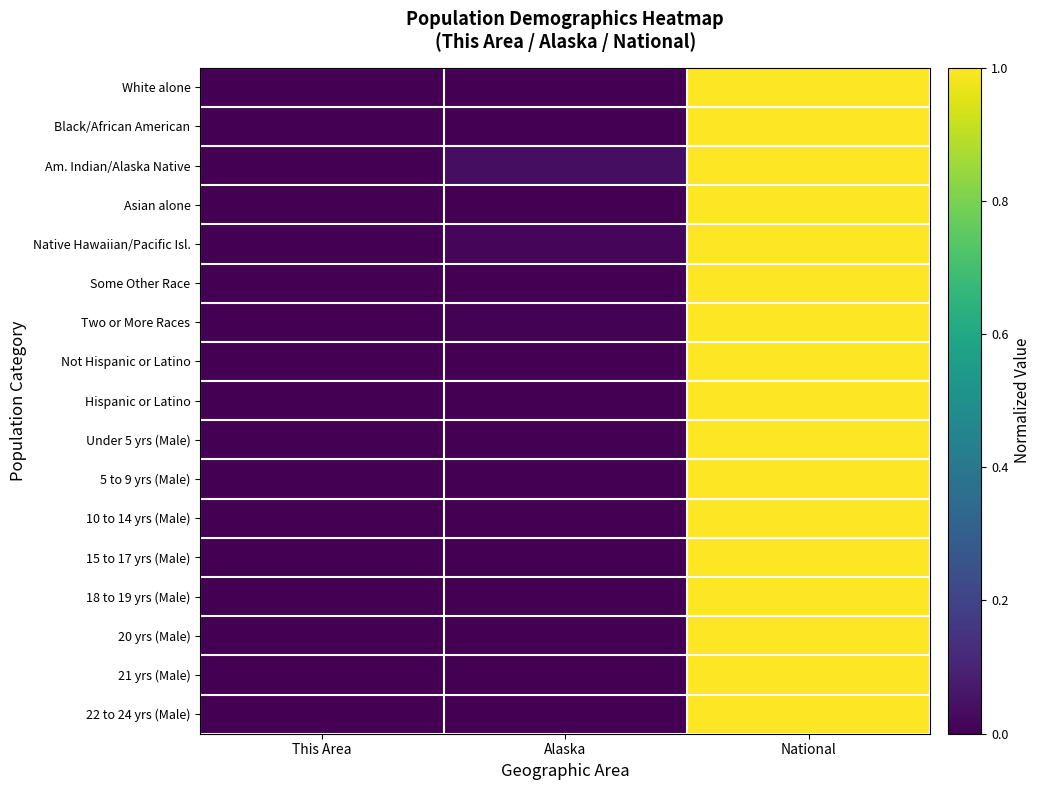

Which series has the widest spread of values?

White alone